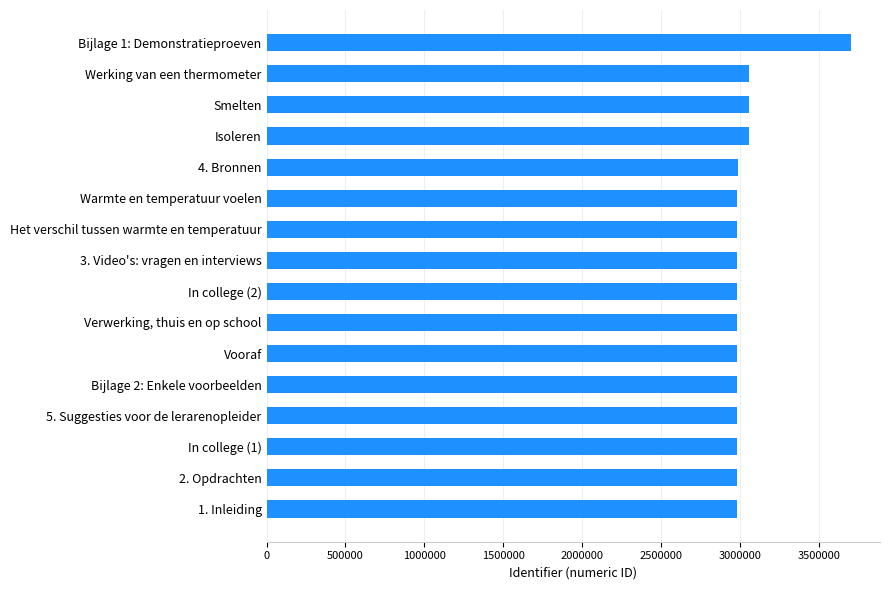

What is the ratio of the value at 3. Video's: vragen en interviews to the value at 5. Suggesties voor de lerarenopleider?

1.0